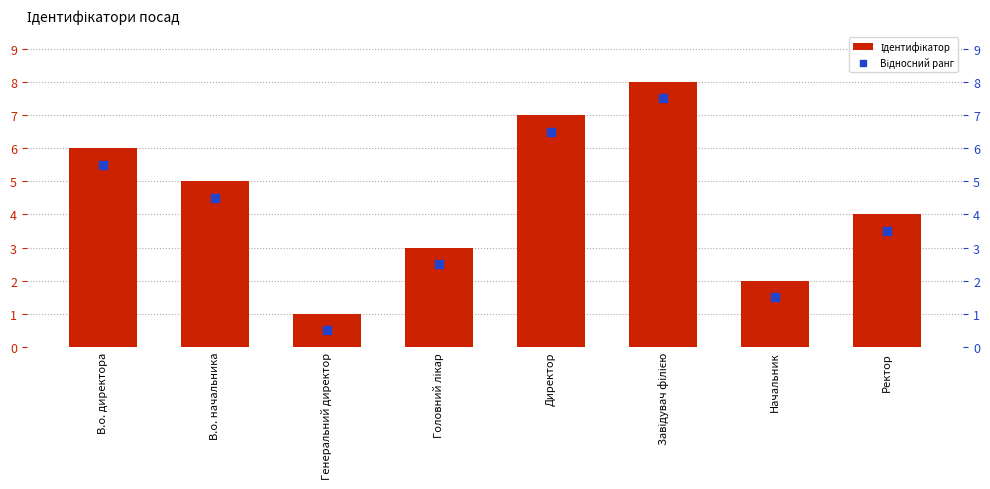

Which series has the largest Y range (max minus min)?

Ідентифікатор